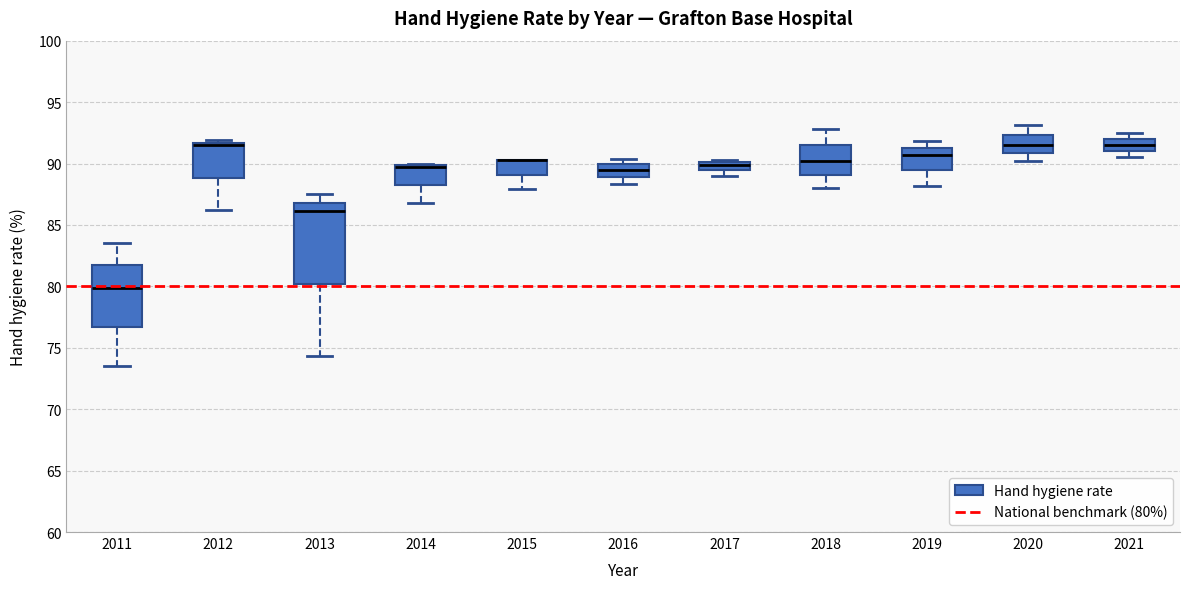

Where does the lower whisker of the box at x = 2015 end on the y-axis? The values are not printed on the chart, so give them approximately, as read against the axis.

88.0